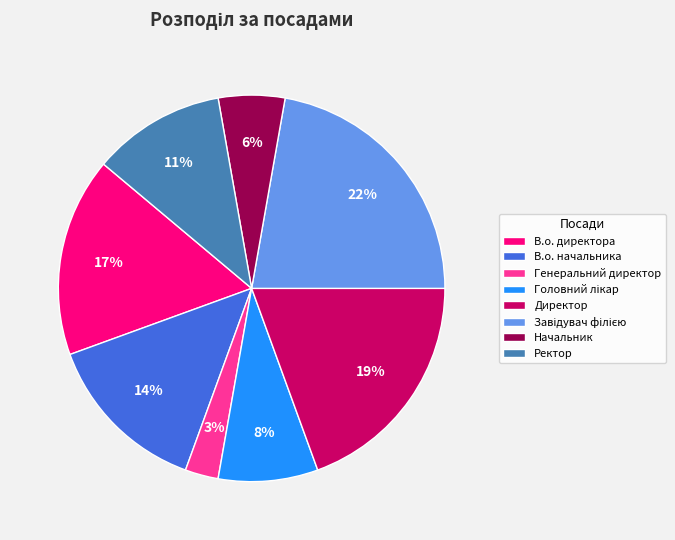

Which slice is the smallest?

Генеральний директор